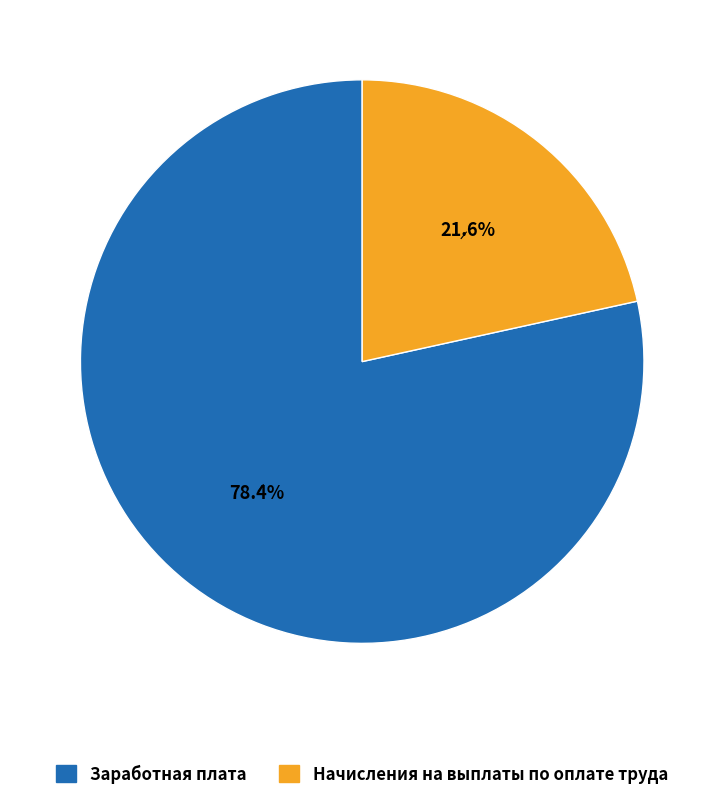

To the nearest percent, what is the average slice percentage?

50%